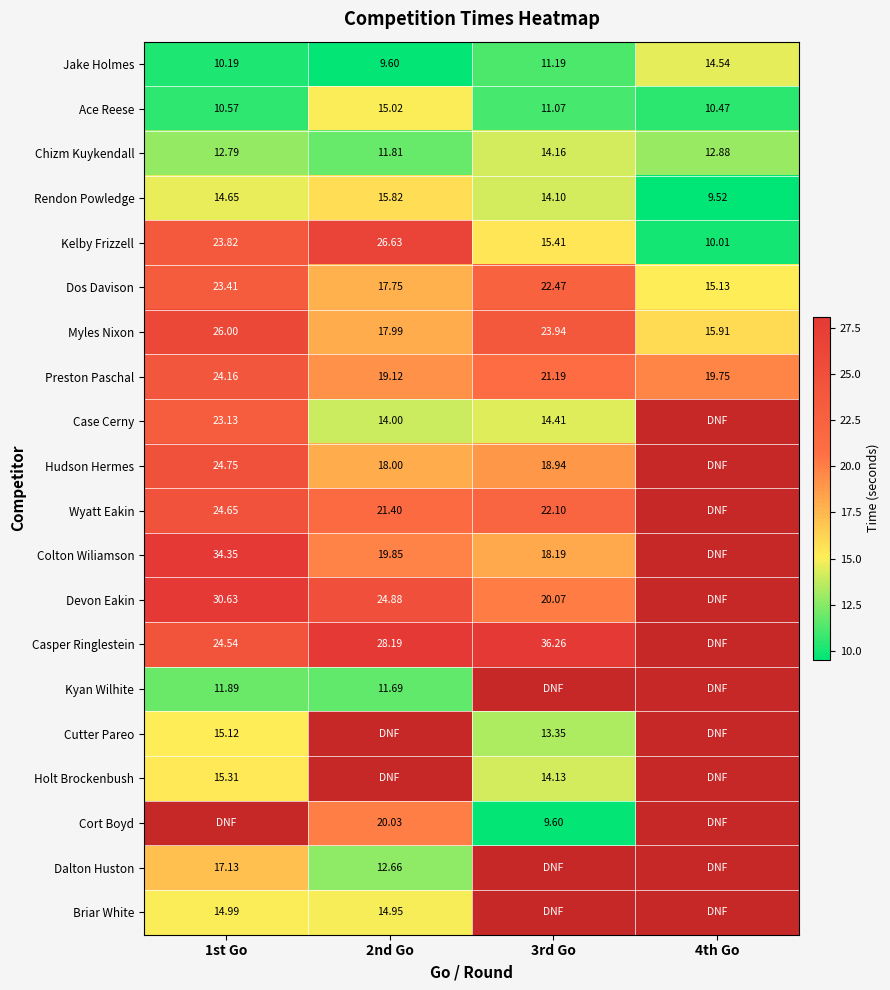

Is the value of Briar White at 2nd Go greater than the value of Jake Holmes at 1st Go?

Yes